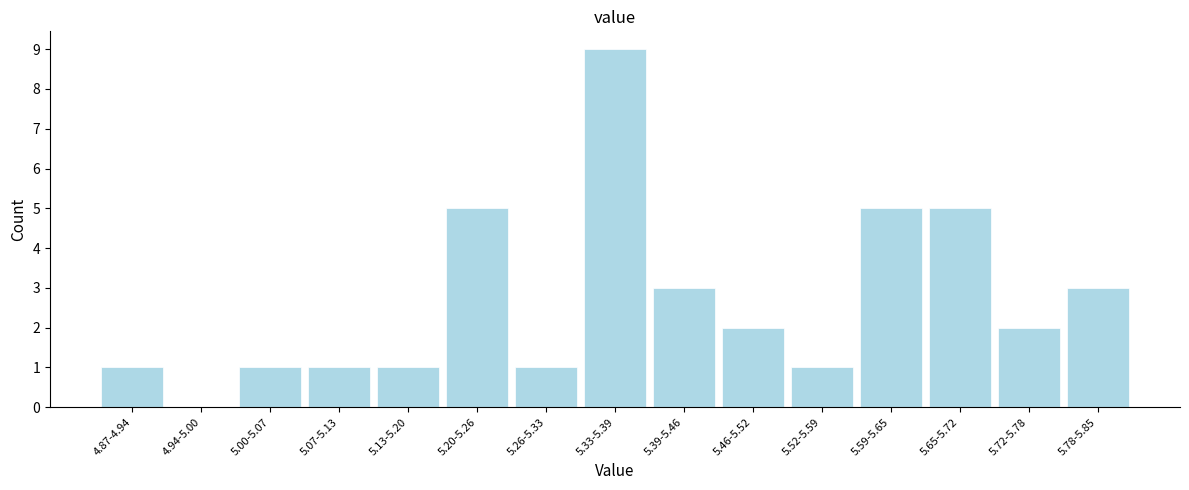

Reading right to left, what are all the values shown in this chart?

5.78-5.85=3	5.72-5.78=2	5.65-5.72=5	5.59-5.65=5	5.52-5.59=1	5.46-5.52=2	5.39-5.46=3	5.33-5.39=9	5.26-5.33=1	5.20-5.26=5	5.13-5.20=1	5.07-5.13=1	5.00-5.07=1	4.94-5.00=0	4.87-4.94=1